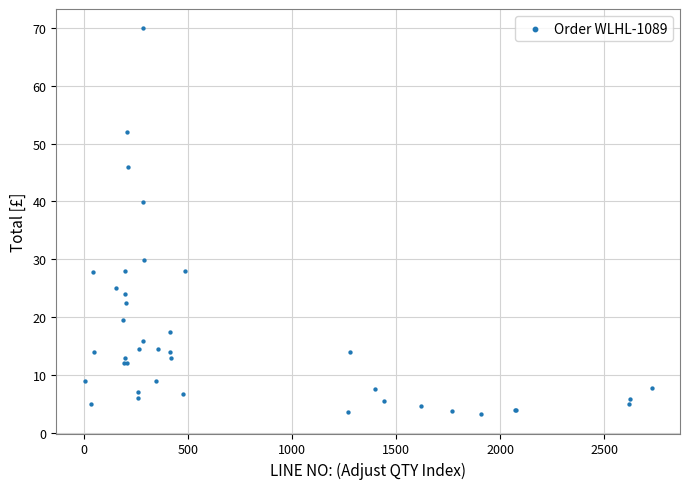

What Y value in the scatter plot is closest to 36?

40.0